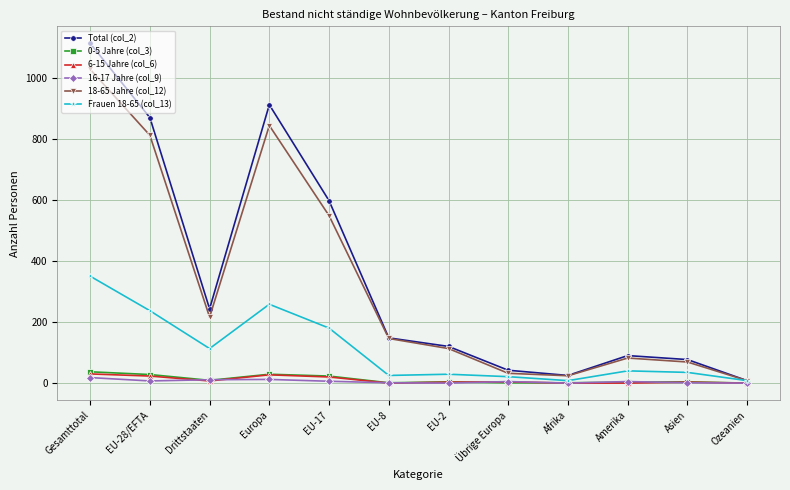

What is the label of the 7th point from the right?

EU-8